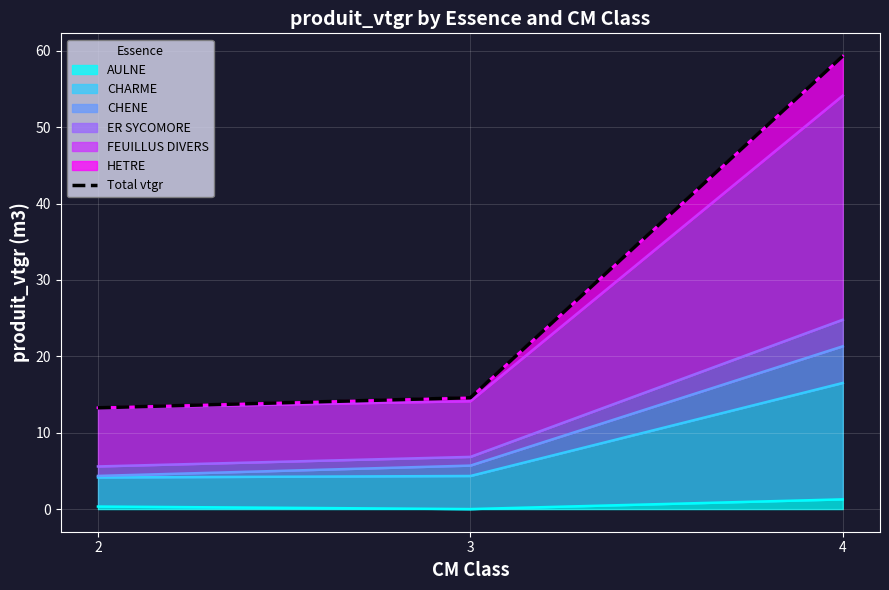

How many values are below 14?

1